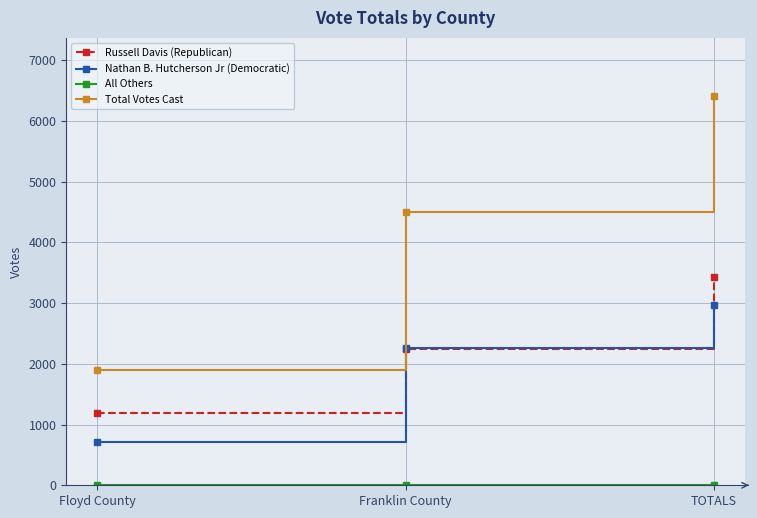

What is the label of the 2nd point from the left?

Franklin County